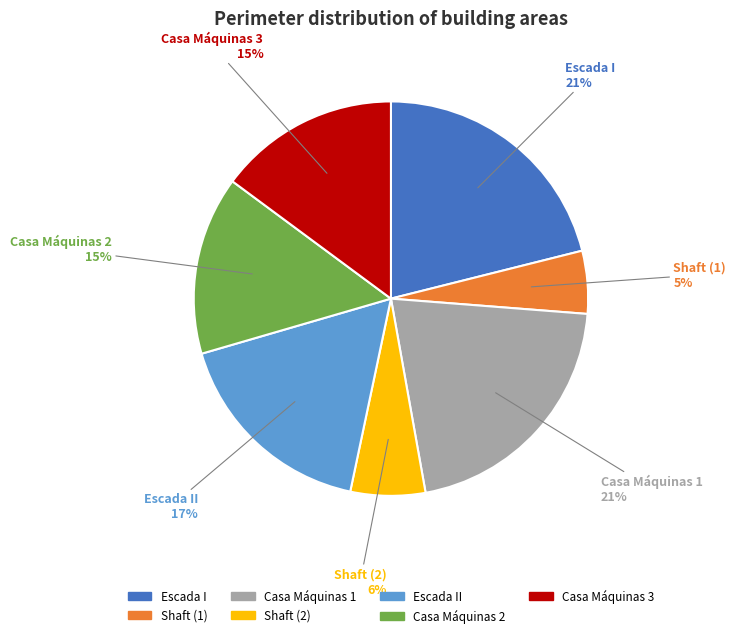

Does any single category account for the majority?

No